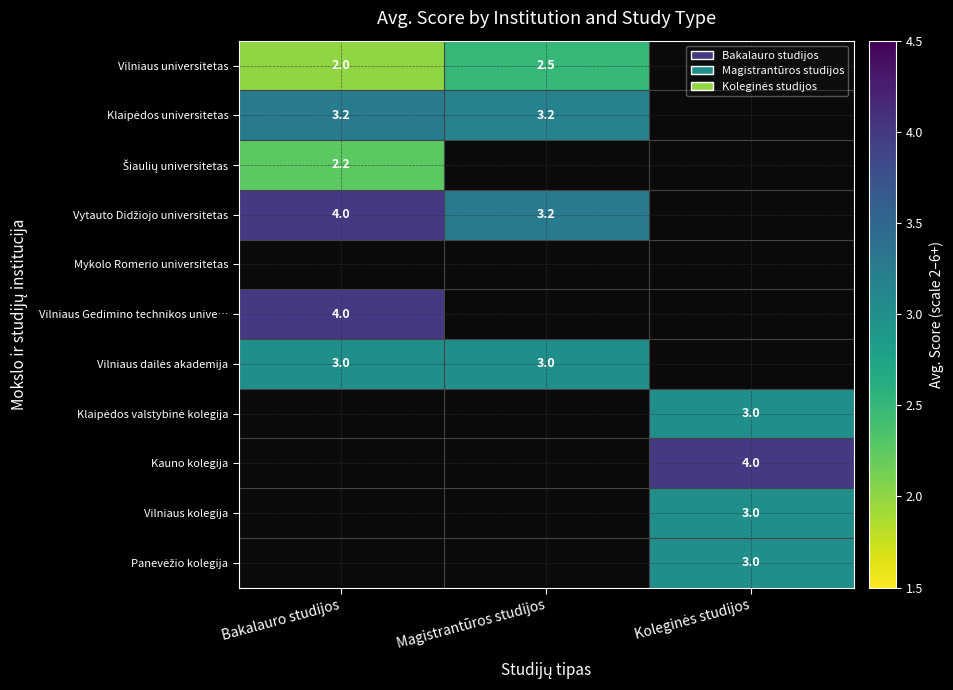

True or false: Vilniaus universitetas has a value of 2.0 at Bakalauro studijos.

True